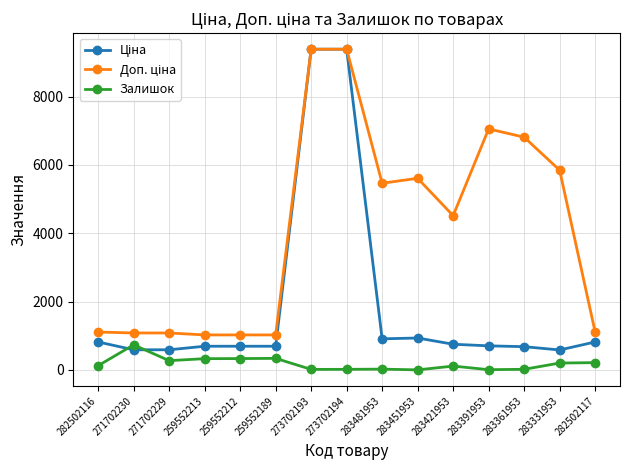

What is the highest value of the Залишок series?

735.0